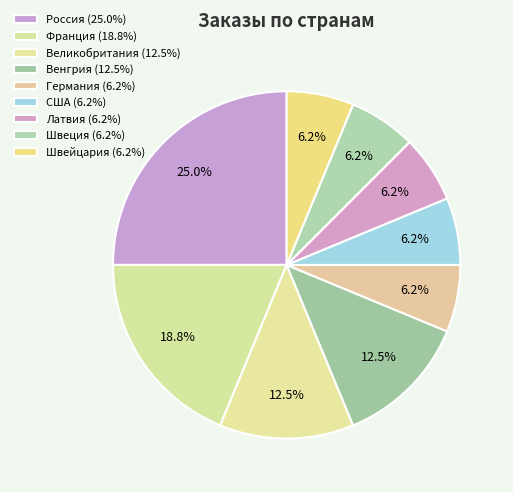

How many segments does this pie chart have?

9